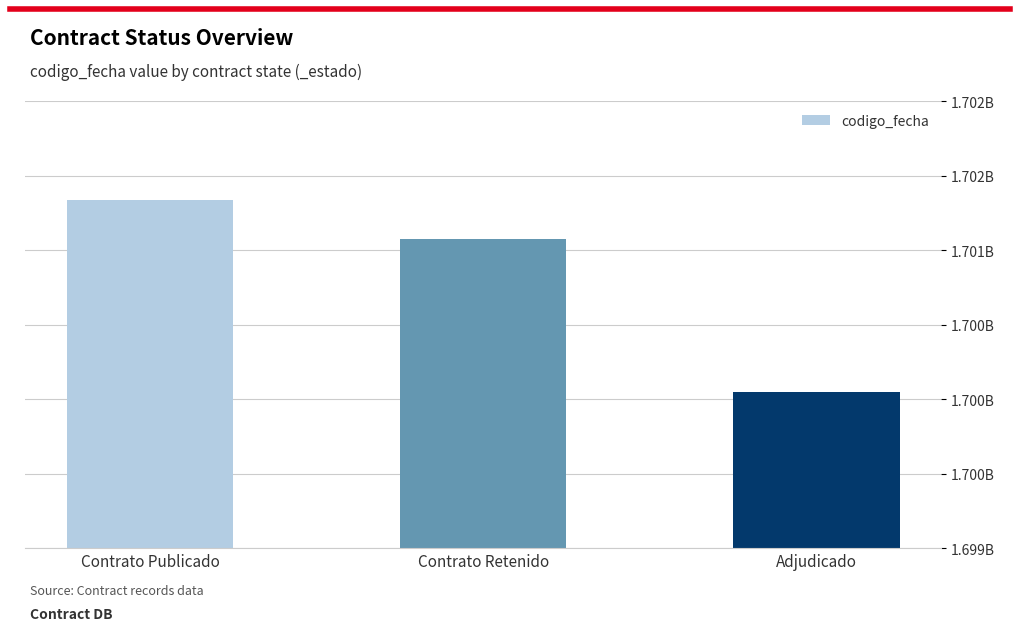

Are the bars horizontal?

No